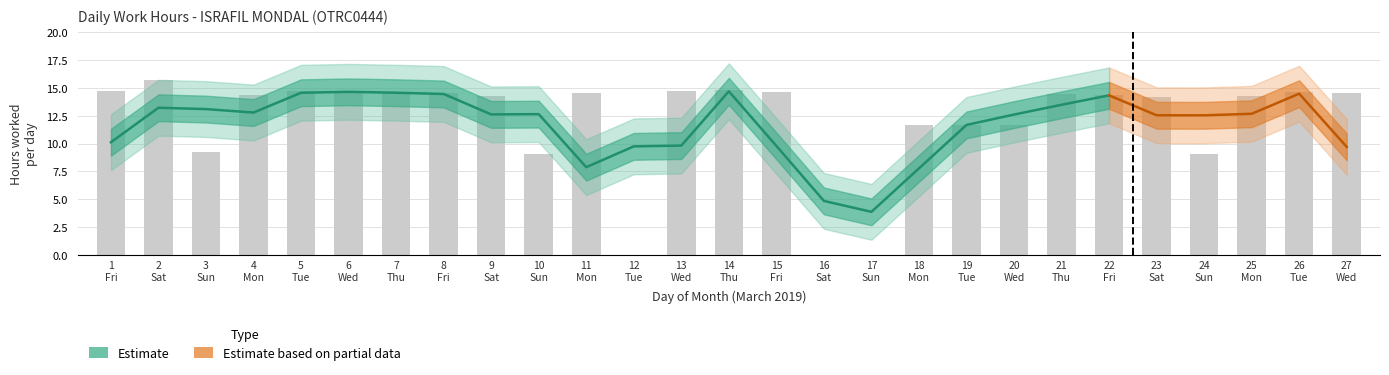

What is the difference between the maximum and minimum values?

15.7